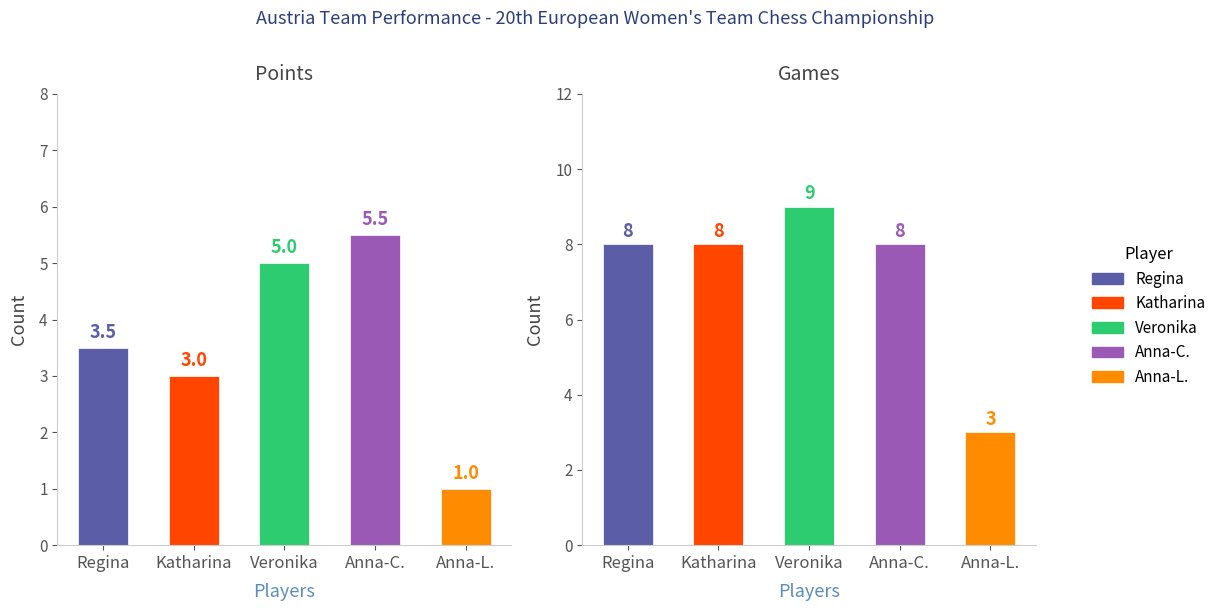

How many data points in Games are above 8?

1